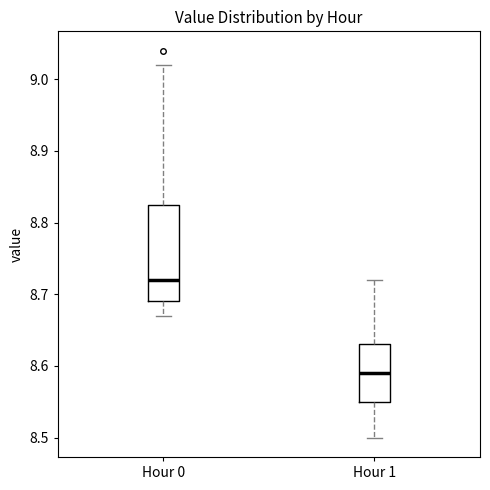

Which box has the lowest median line?

Hour 1